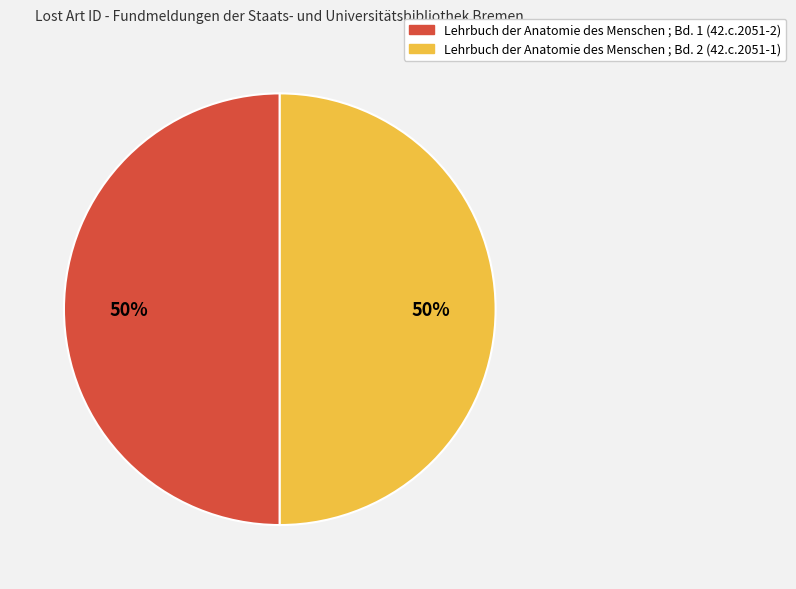

To the nearest percent, what portion does Lehrbuch der Anatomie des Menschen ; Bd. 1 (42.c.2051-2) represent?

50%